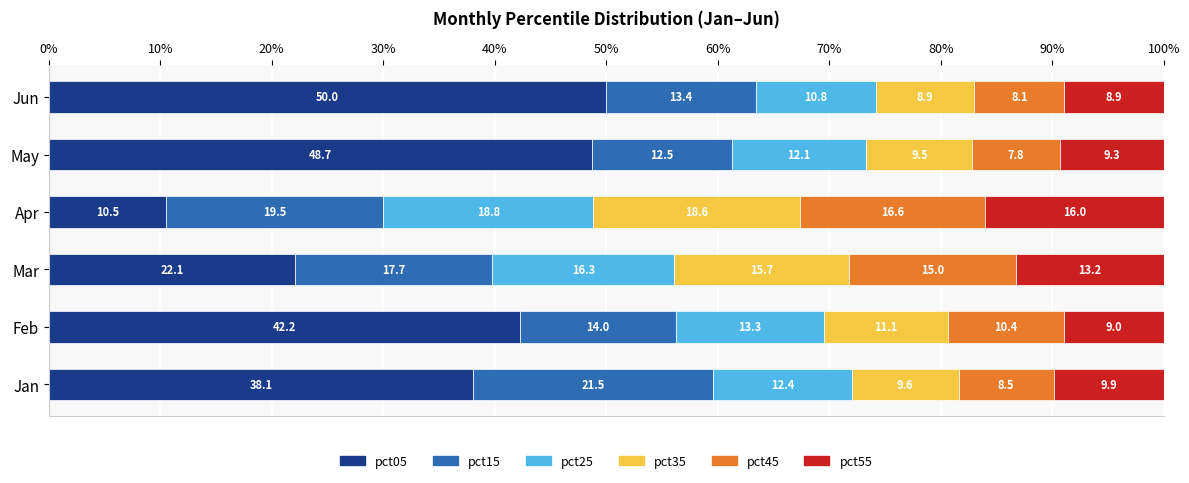

Which category has the lowest value in the pct05 series?

Apr